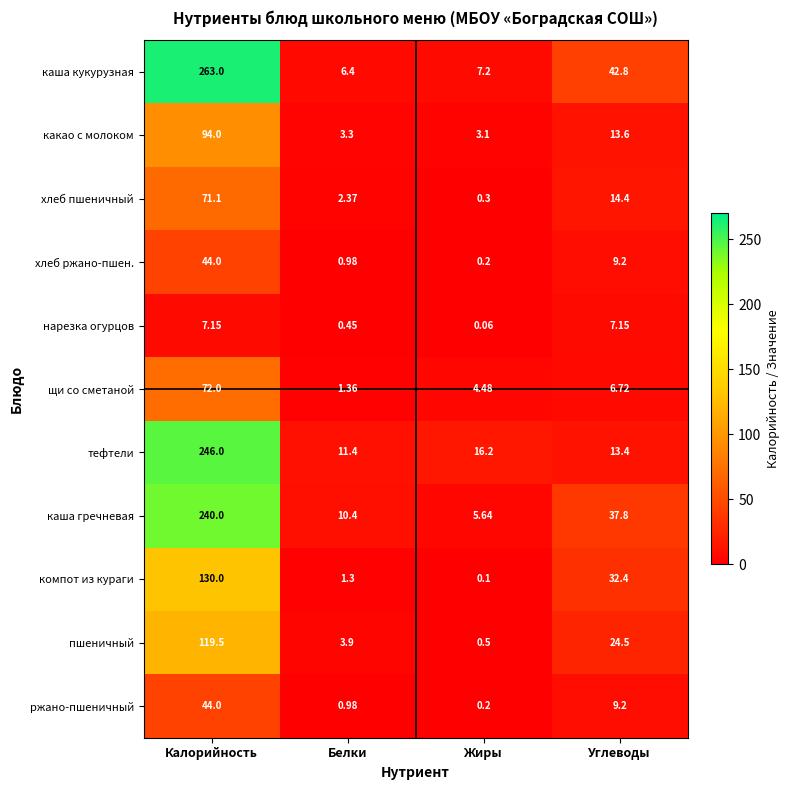

Which series has the widest spread of values?

каша кукурузная